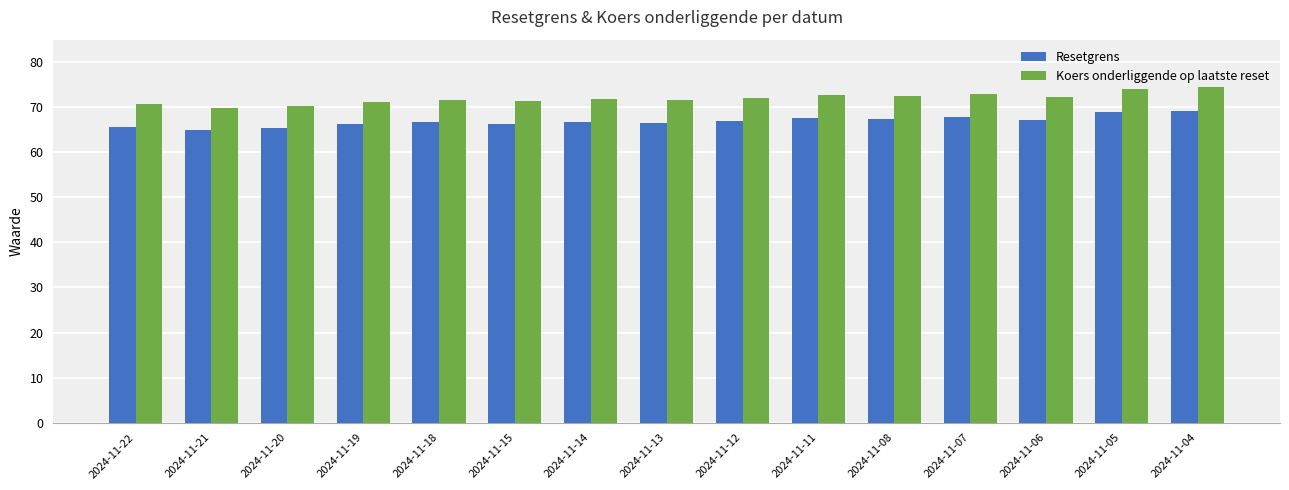

What is the sum of the Koers onderliggende op laatste reset values at 2024-11-11 and 2024-11-12?

144.8